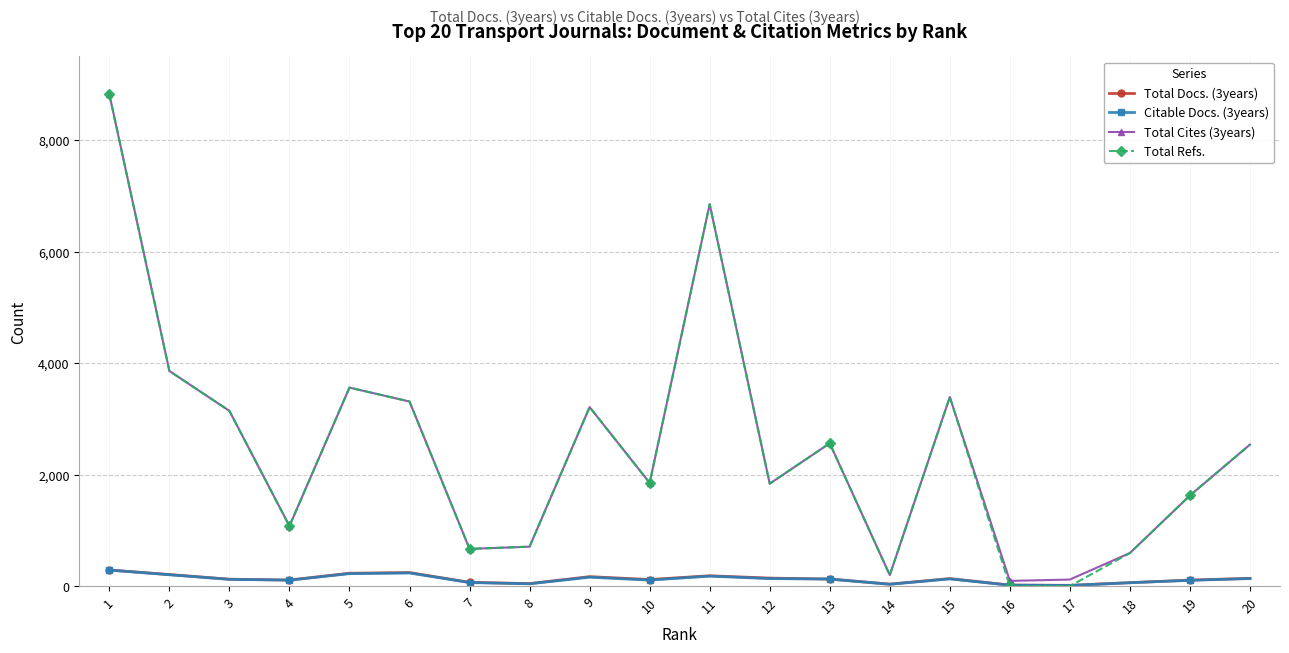

Which series has the widest spread of values?

Total Refs.